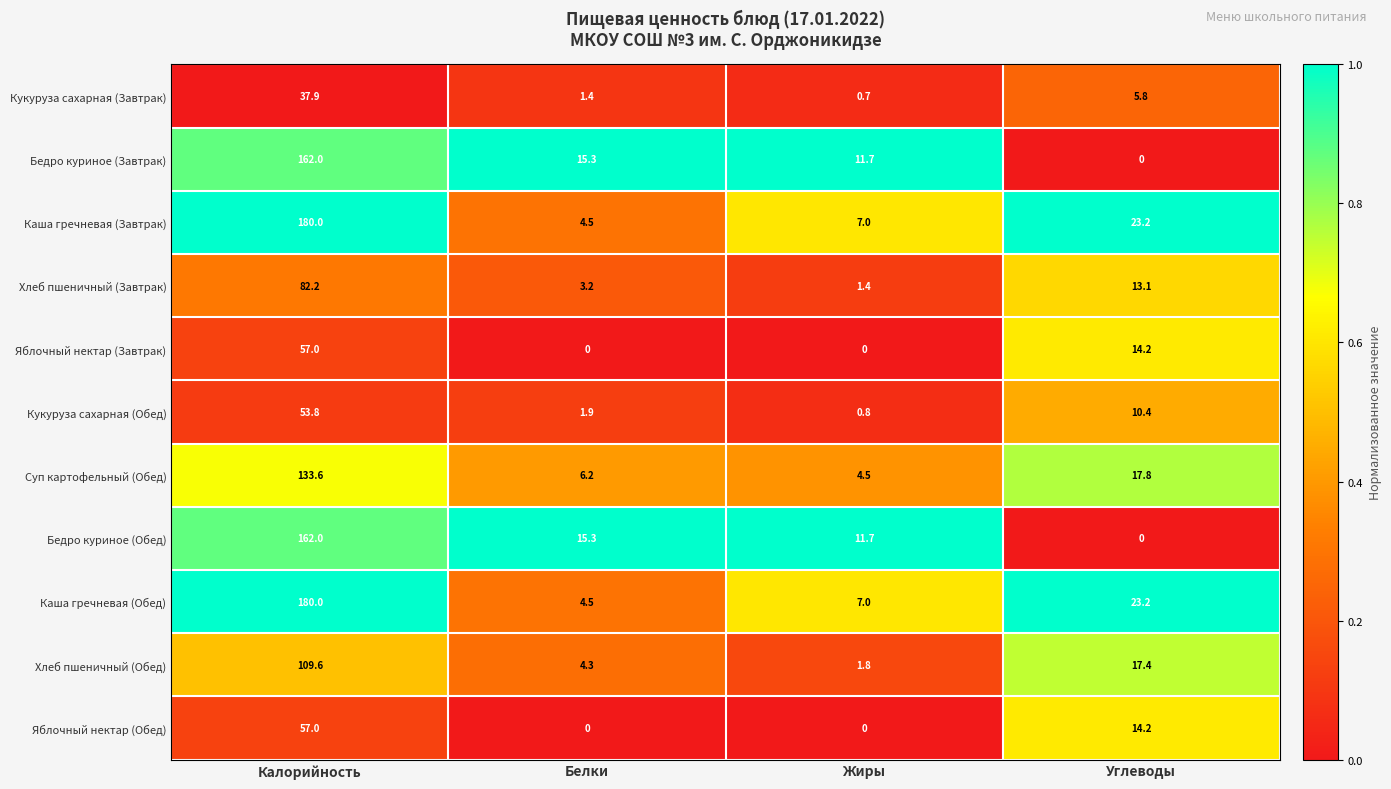

What is the sum of the Кукуруза сахарная (Завтрак) values at Жиры and Белки?

2.1